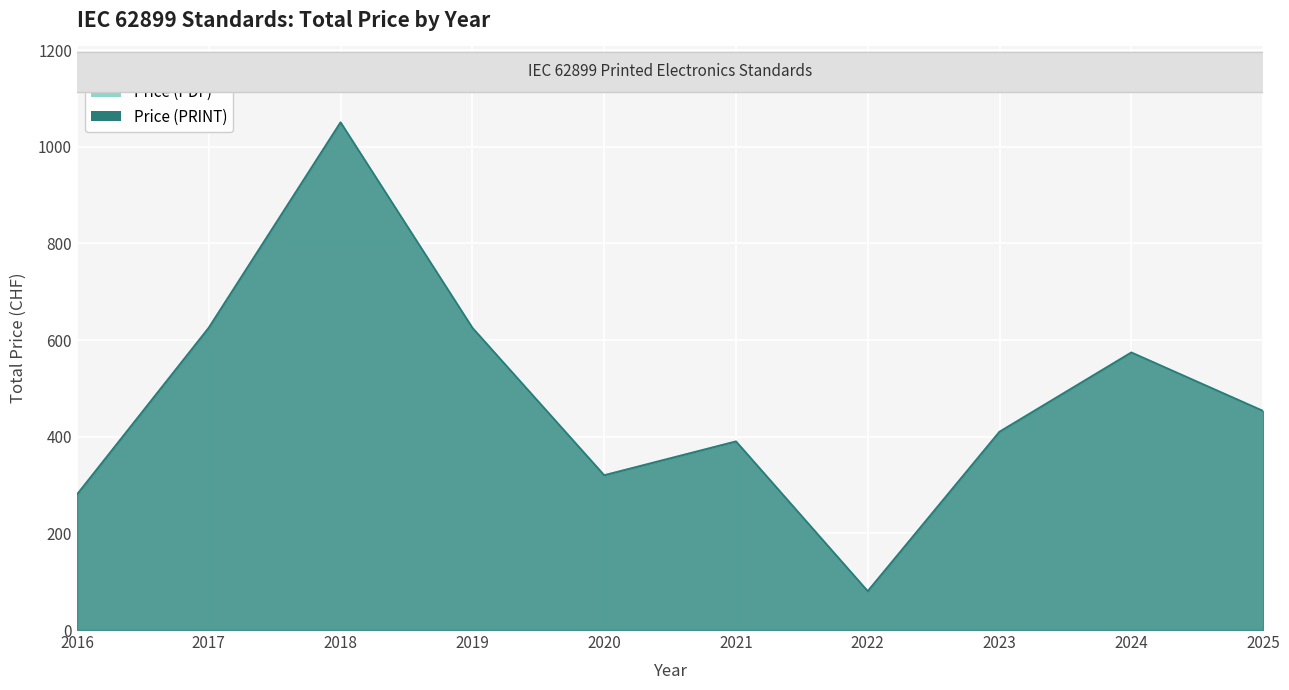

Is it true that Price (PDF) equals 411 at 2021?

False